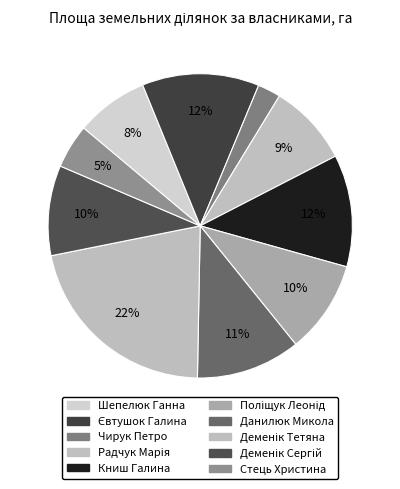

To the nearest percent, what is the difference between the largest and smallest slice percentages?

19%